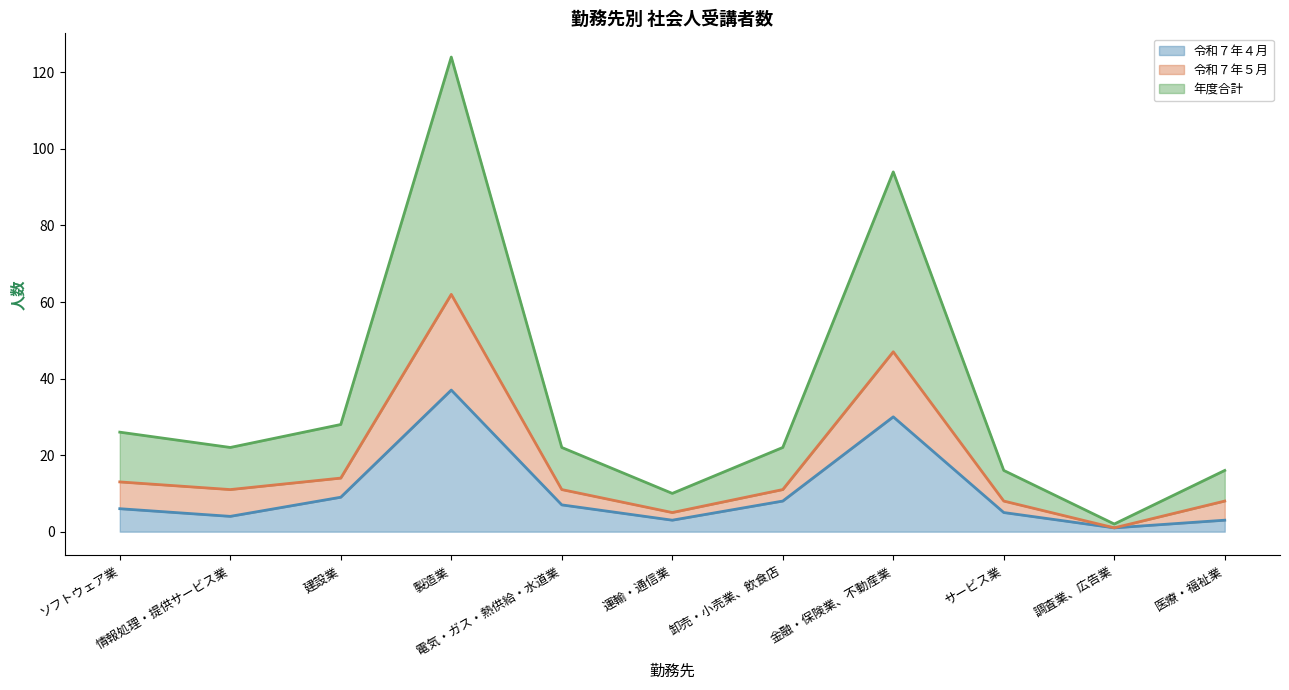

What is the label of the 2nd point from the left?

情報処理・提供サービス業